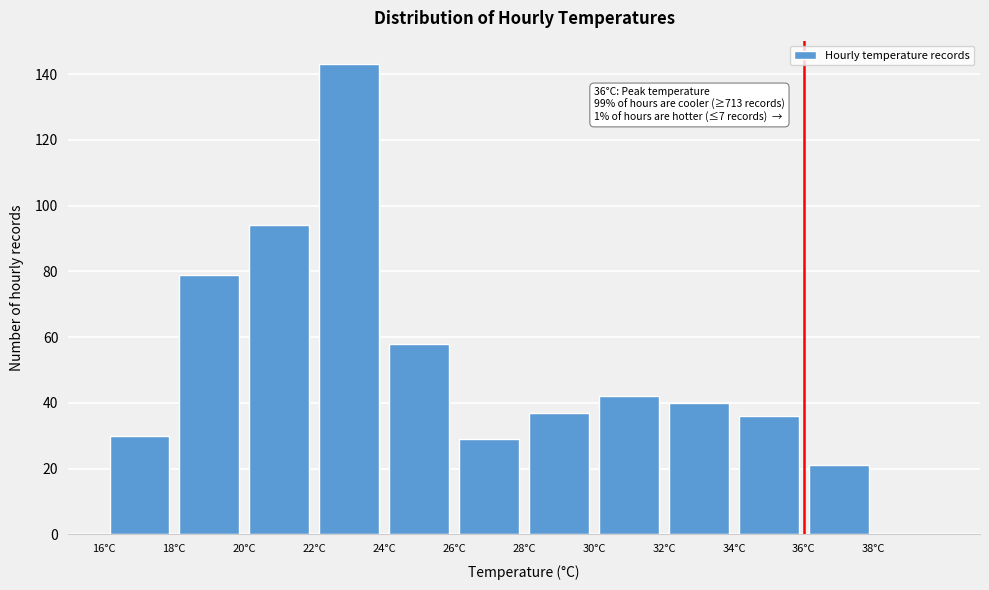

Which range on the x-axis has the tallest bar?

22 to 24